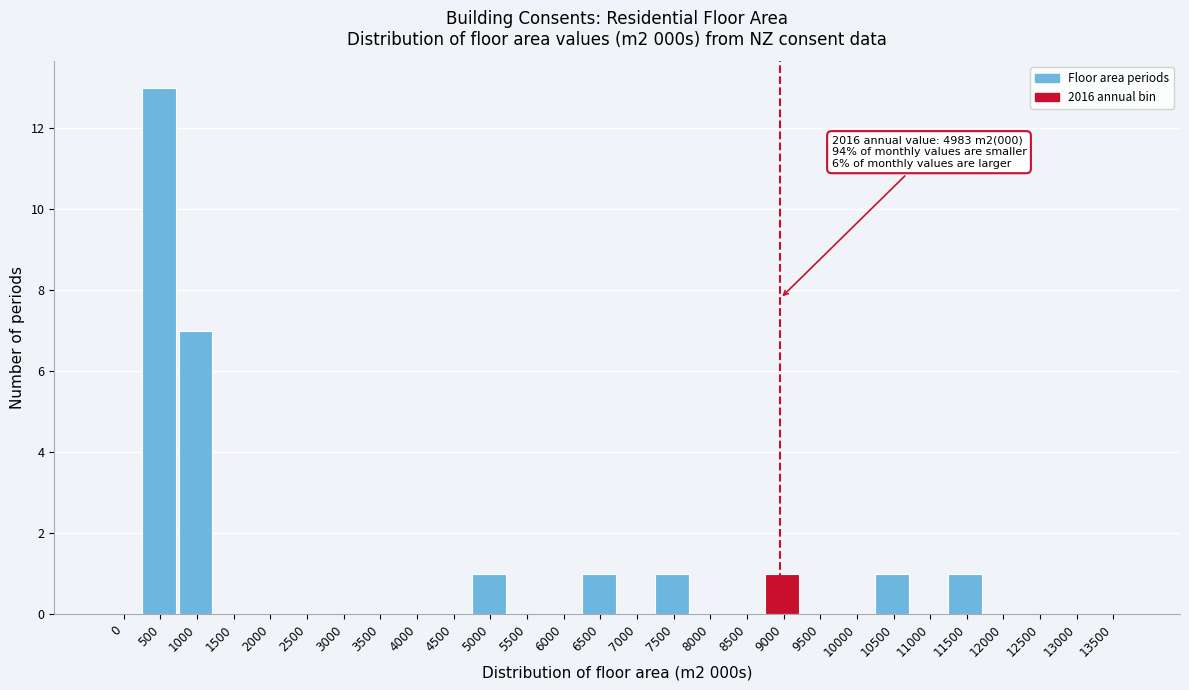

Reading left to right, transcribe all the data shown in this chart.

0=0	500=13	1000=7	1500=0	2000=0	2500=0	3000=0	3500=0	4000=0	4500=0	5000=1	5500=0	6000=0	6500=1	7000=0	7500=1	8000=0	8500=0	9000=1	9500=0	10000=0	10500=1	11000=0	11500=1	12000=0	12500=0	13000=0	13500=0